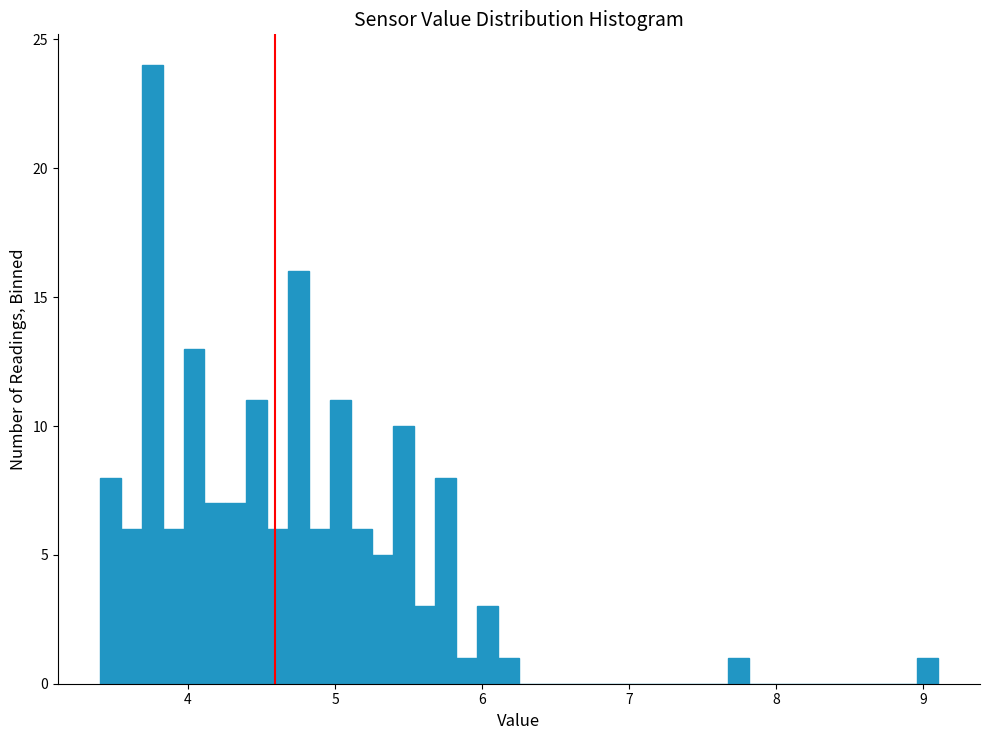

Around what value on the x-axis is the tallest bar? Give the approximate position of its centre, as read against the axis.

3.8